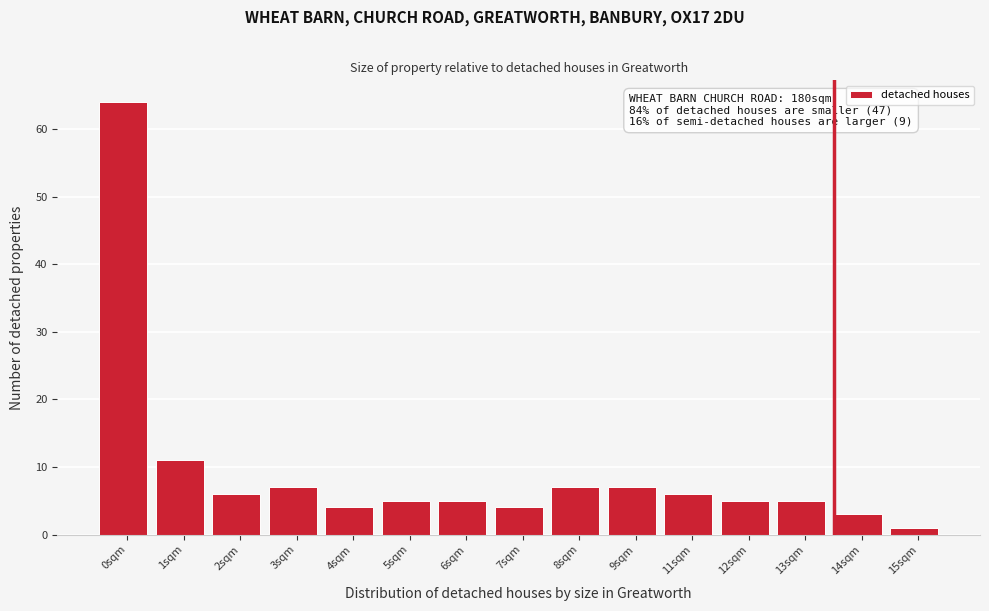

Reading right to left, list all the values displayed in this chart.

15sqm=1	14sqm=3	13sqm=5	12sqm=5	11sqm=6	9sqm=7	8sqm=7	7sqm=4	6sqm=5	5sqm=5	4sqm=4	3sqm=7	2sqm=6	1sqm=11	0sqm=64